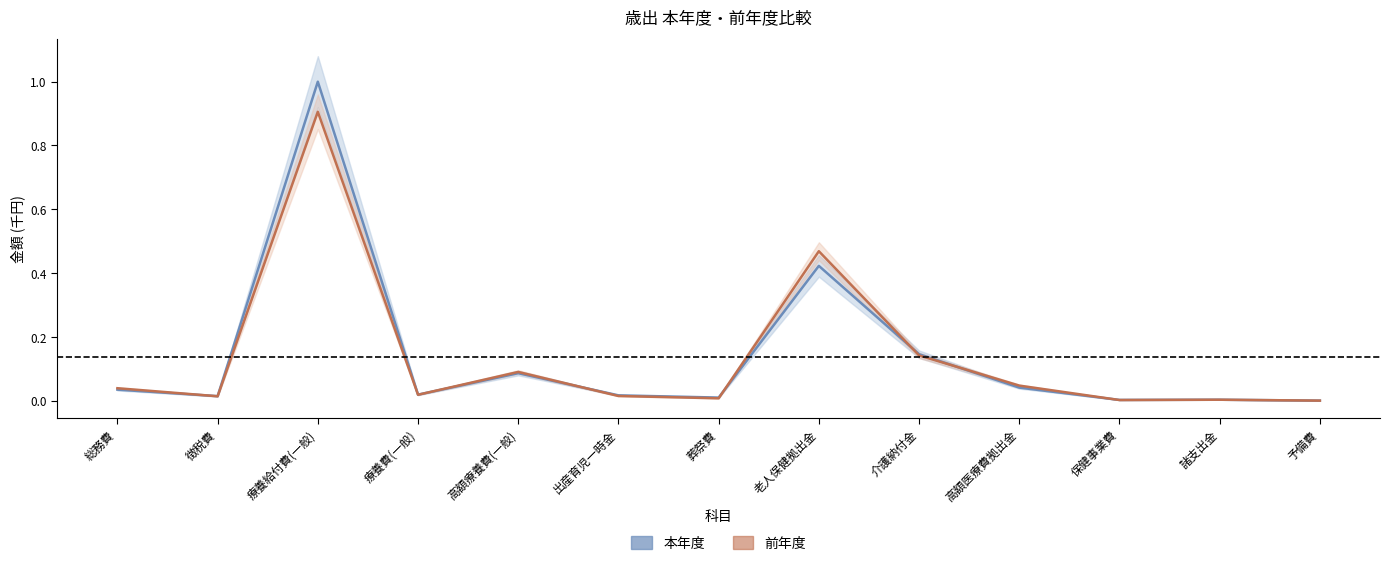

Does the chart have visible grid lines?

No